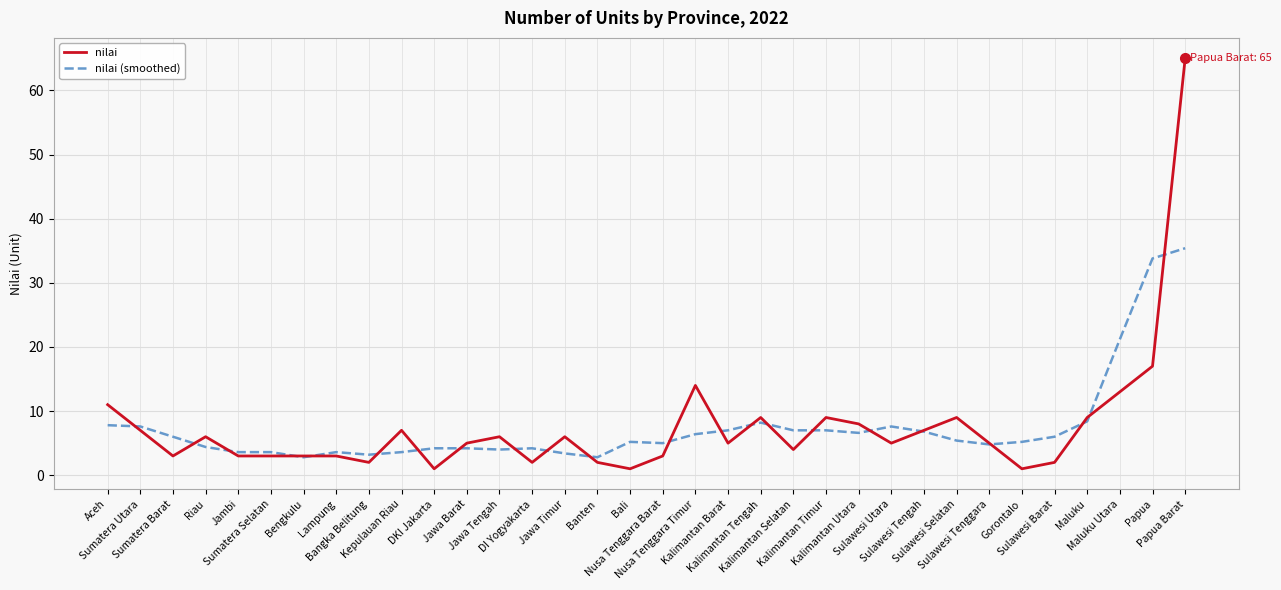

What is the maximum value for nilai (smoothed)?

35.4